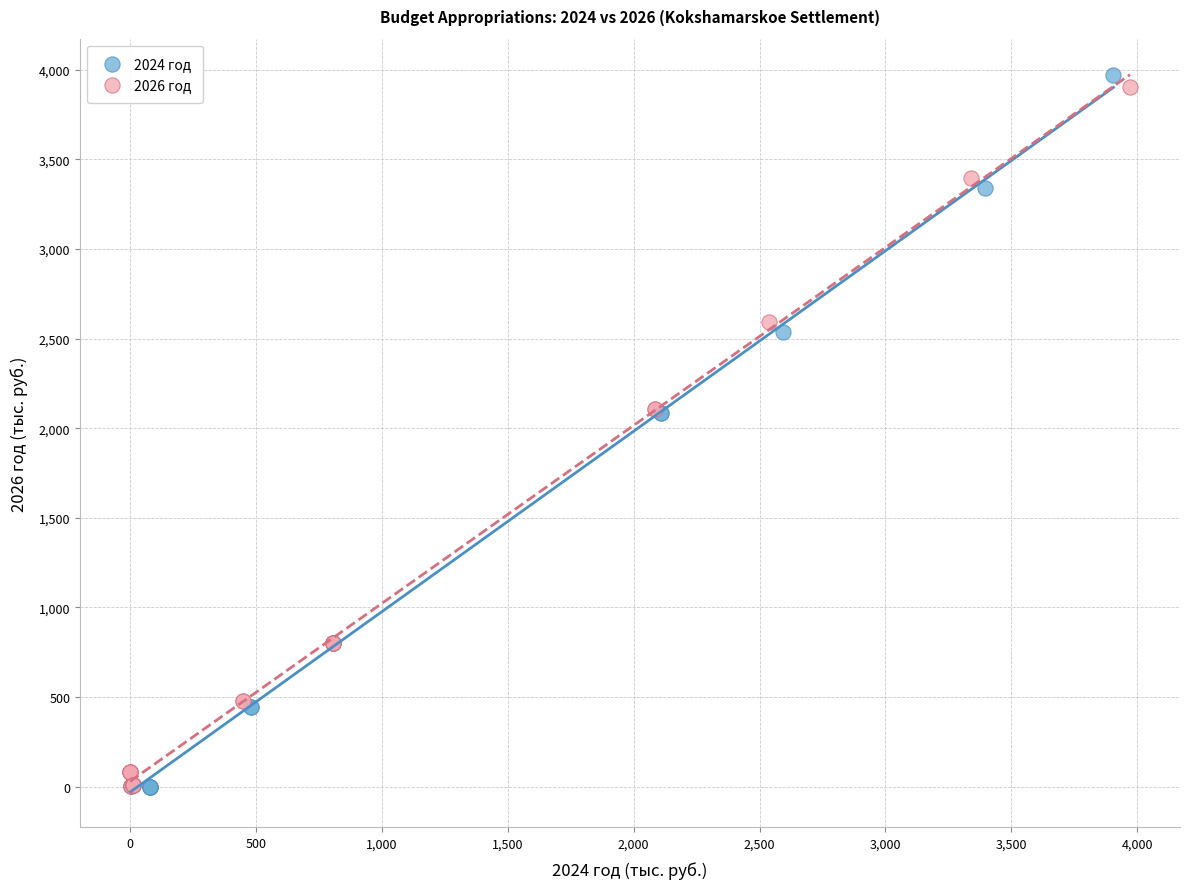

Which series has the largest Y range (max minus min)?

2024 год